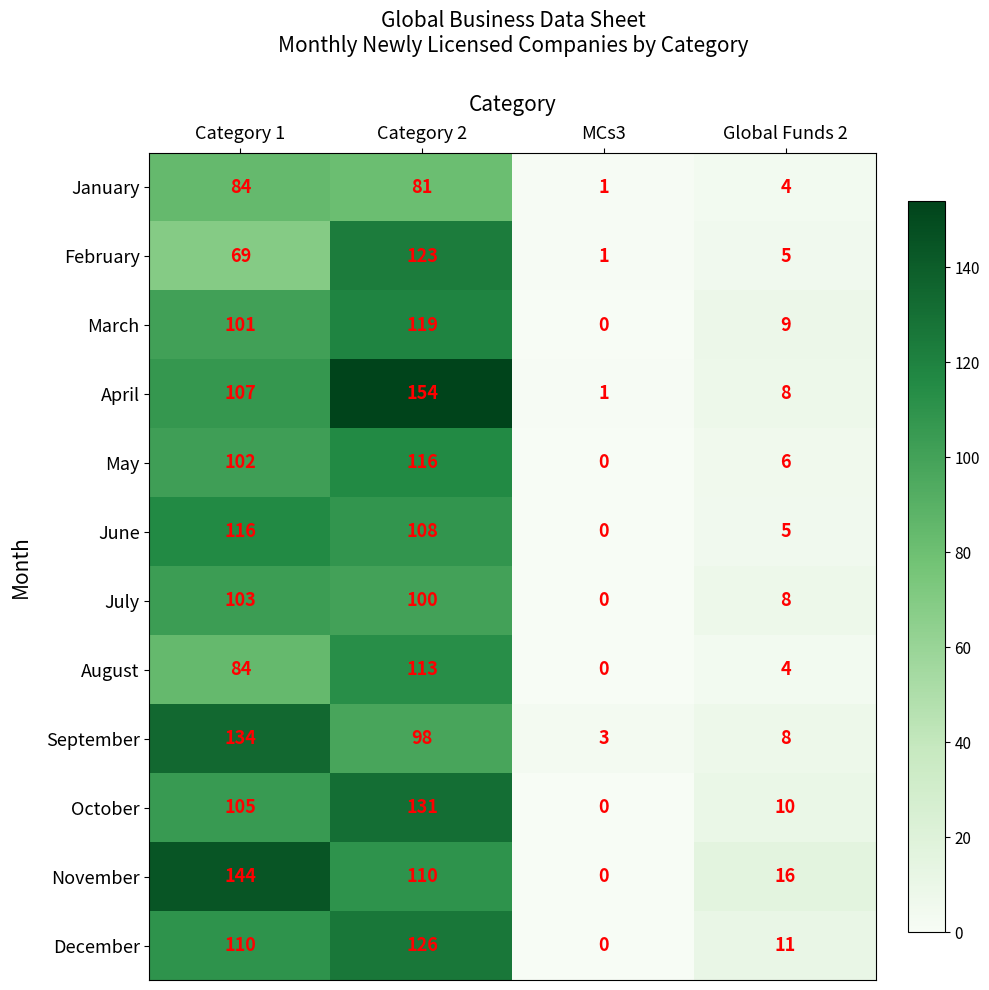

Which label corresponds to the smallest value in the chart?

MCs3